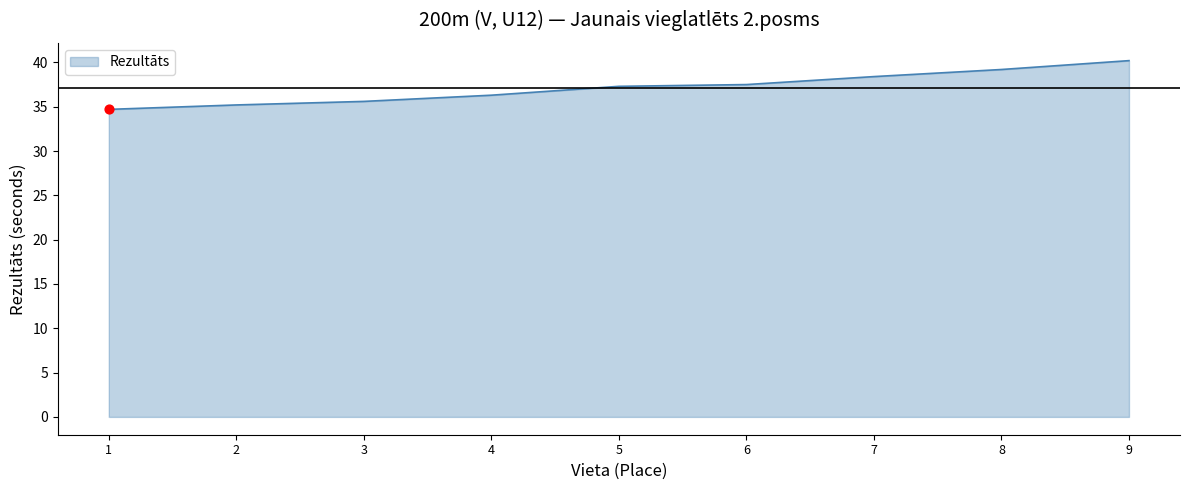

What is the ratio of the value at 8 to the value at 6?

1.0